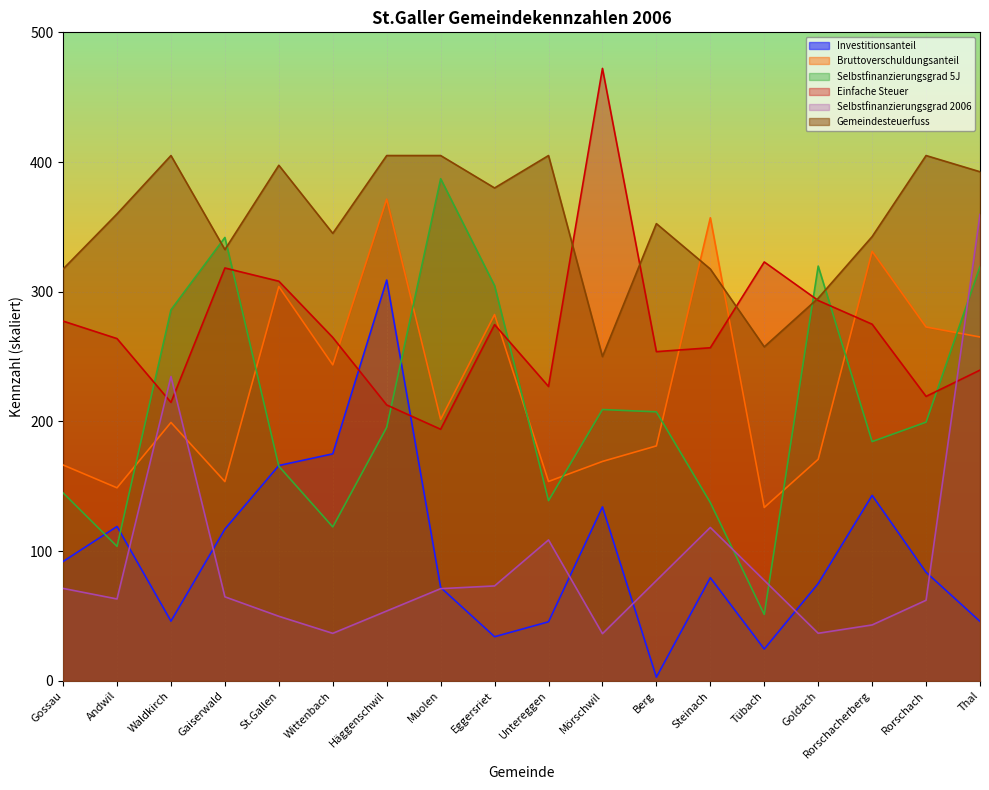

What is the difference between the Einfache Steuer values at Andwil and Thal?

24.3